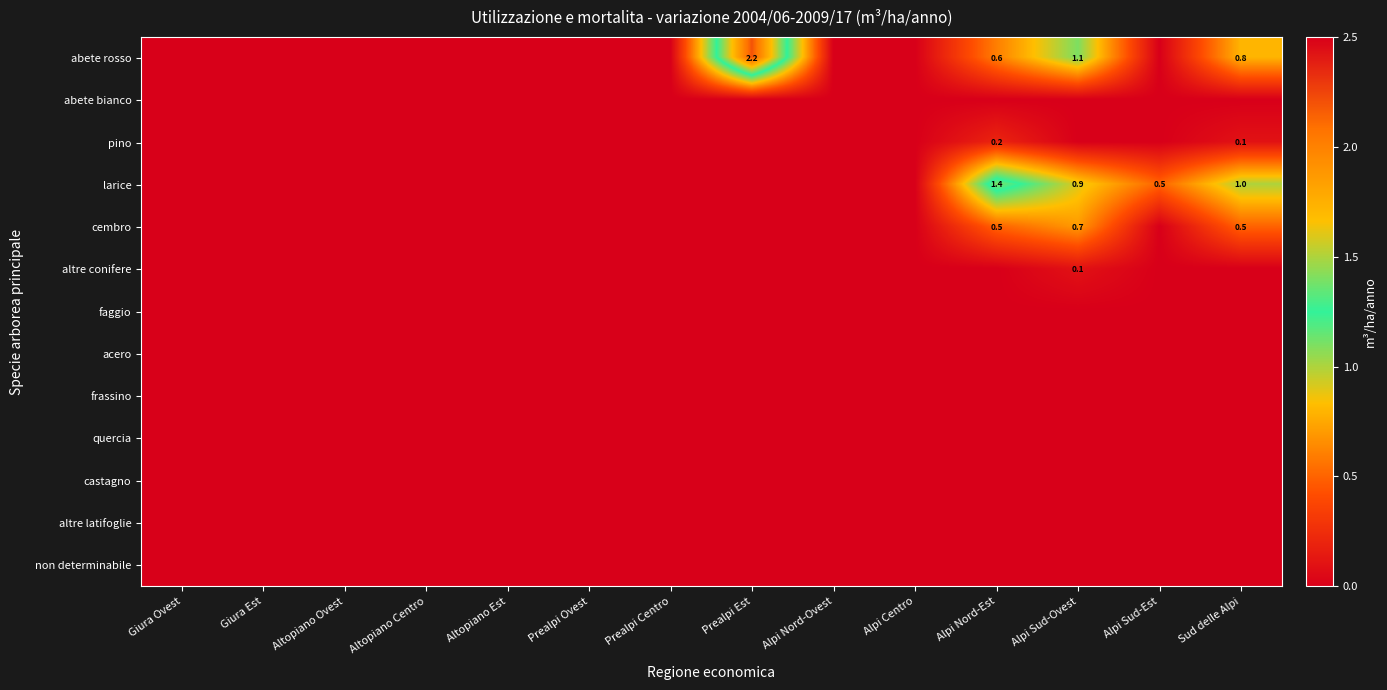

True or false: abete bianco has a value of 0.0 at Prealpi Ovest.

True